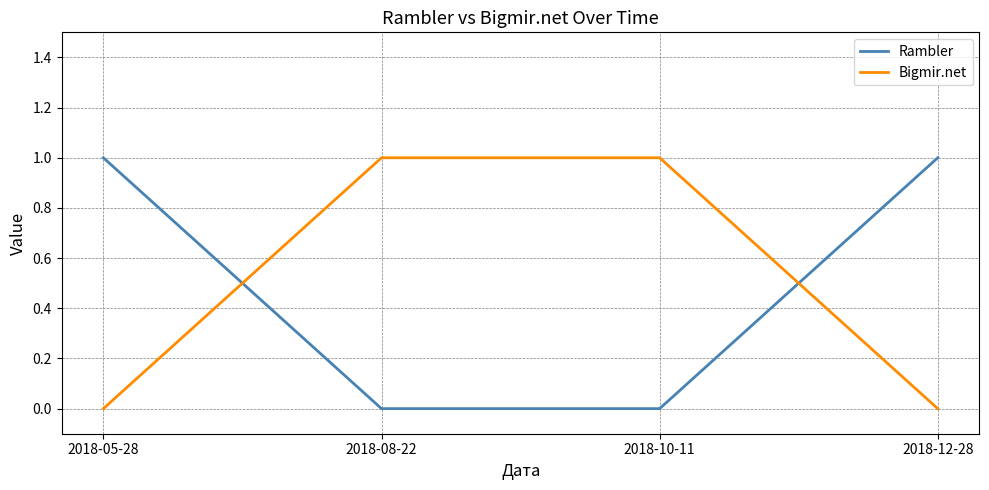

Rank the series at 2018-12-28 from lowest to highest value.

Bigmir.net, Rambler